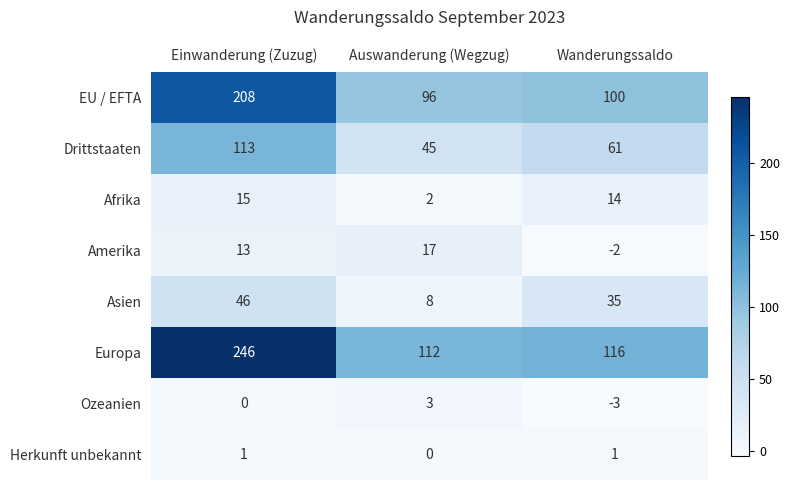

The Europa series shows 112 at Auswanderung (Wegzug). True or false?

True